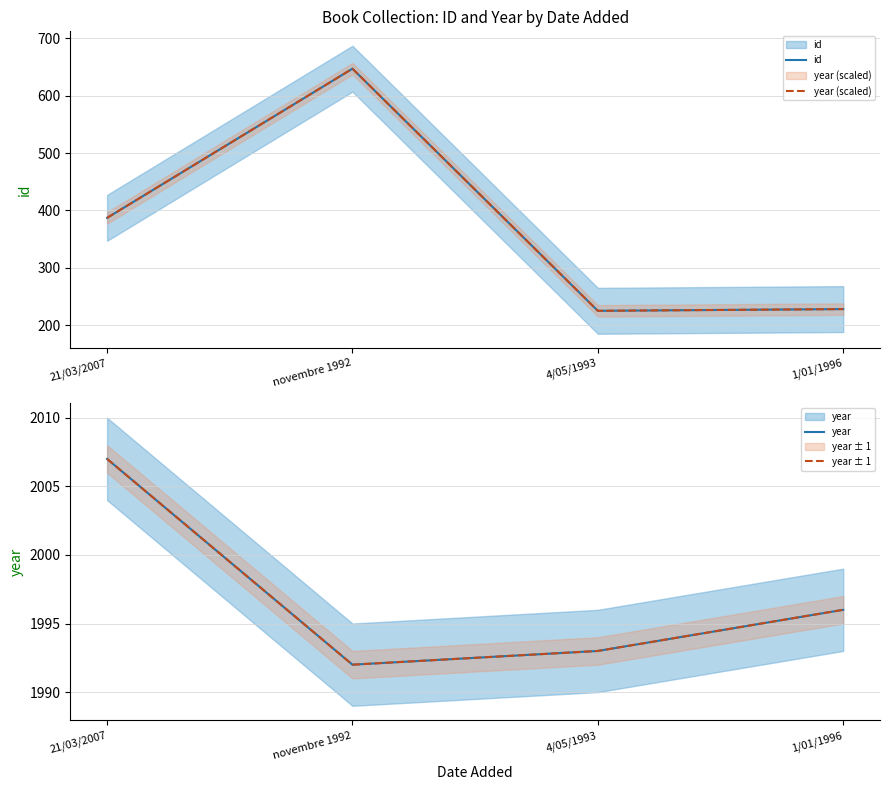

At which category is the sum across all series the highest?

novembre 1992